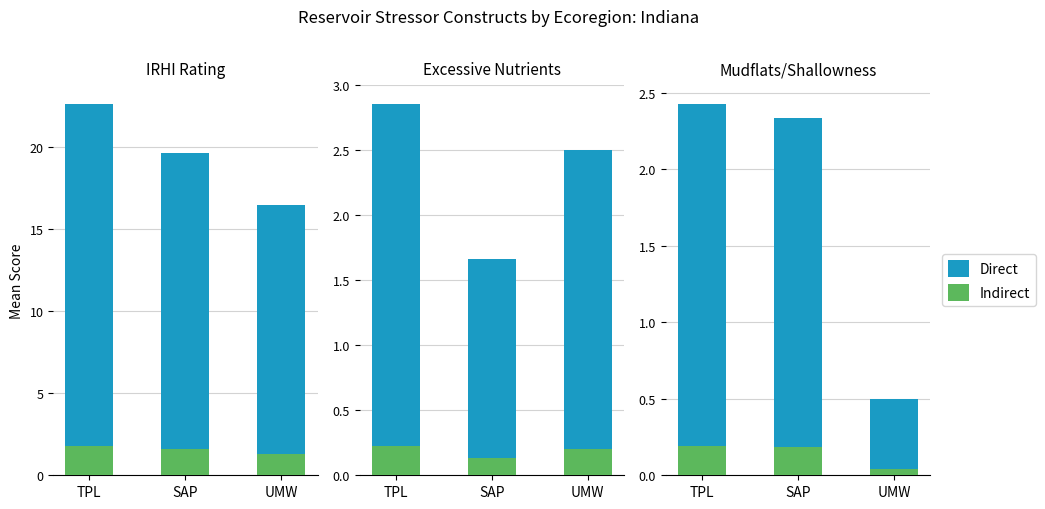

Are the bars horizontal?

No